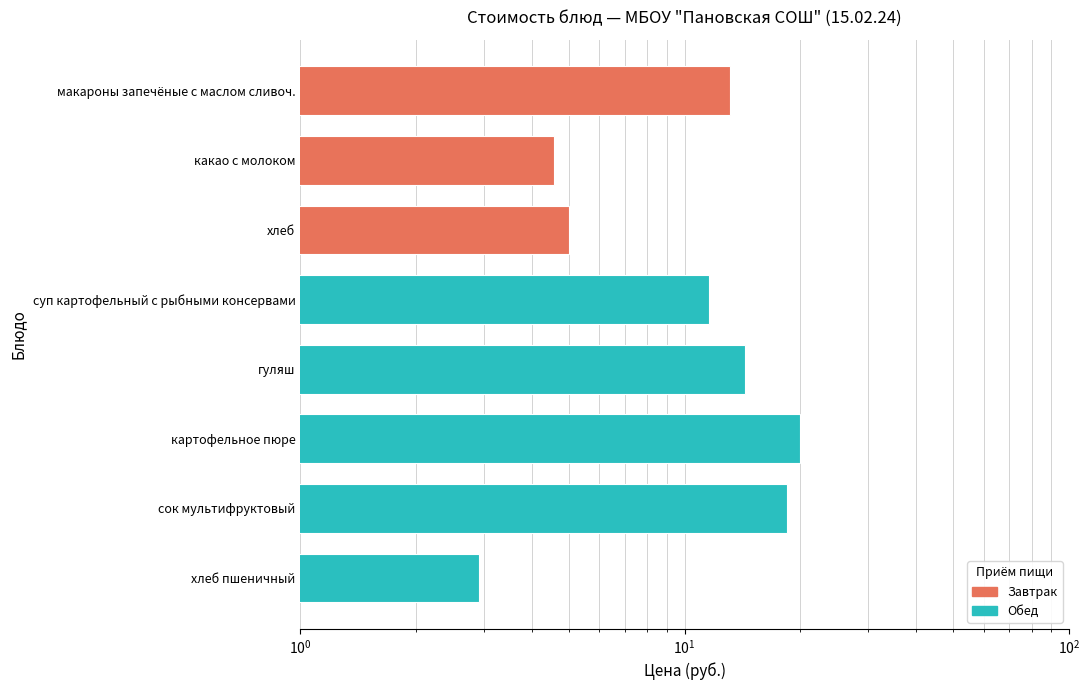

What is the label of the 1st bar from the left?

макароны запечёные с маслом сливоч.